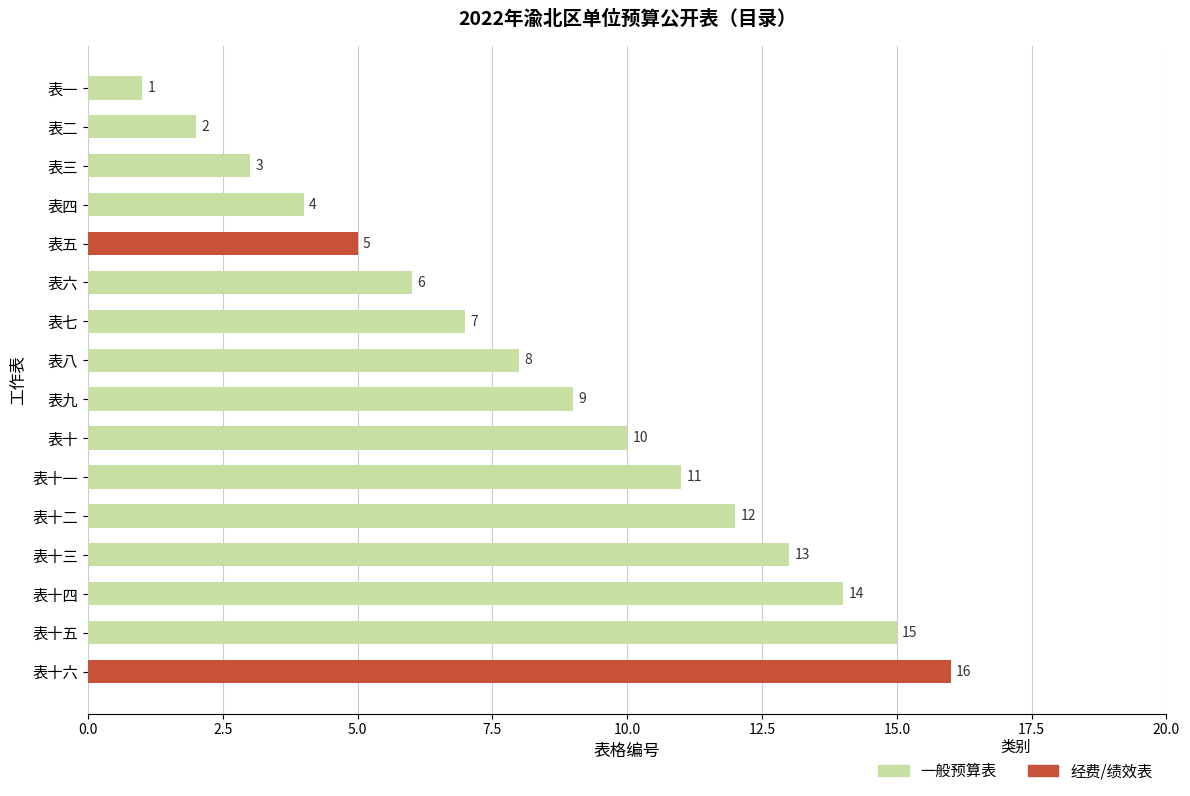

What is the label of the 6th bar from the top?

表六